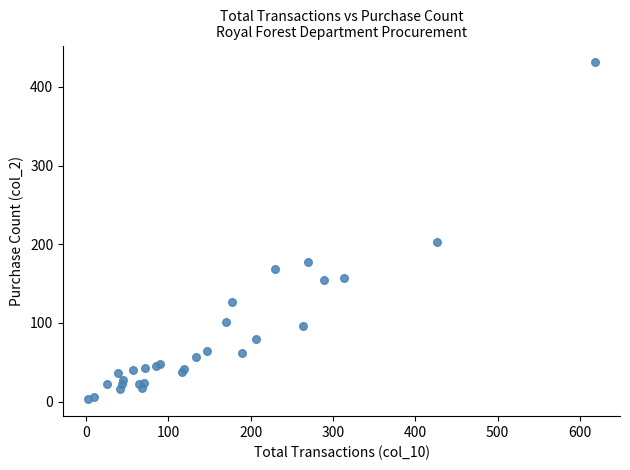

What Y value in the scatter plot is closest to 217?

203